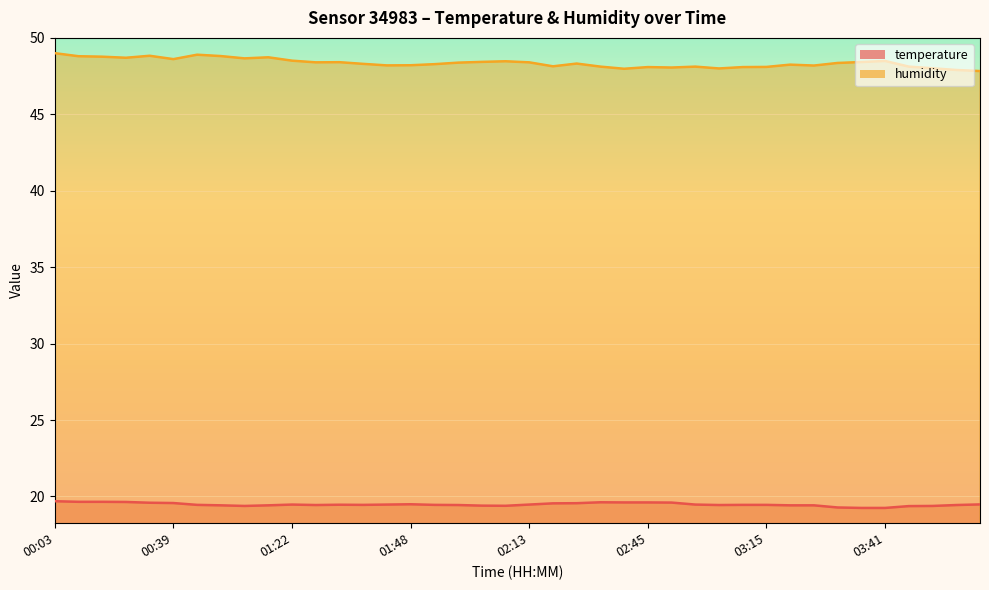

Is the value of temperature at 03:05 greater than the value of humidity at 01:16?

No